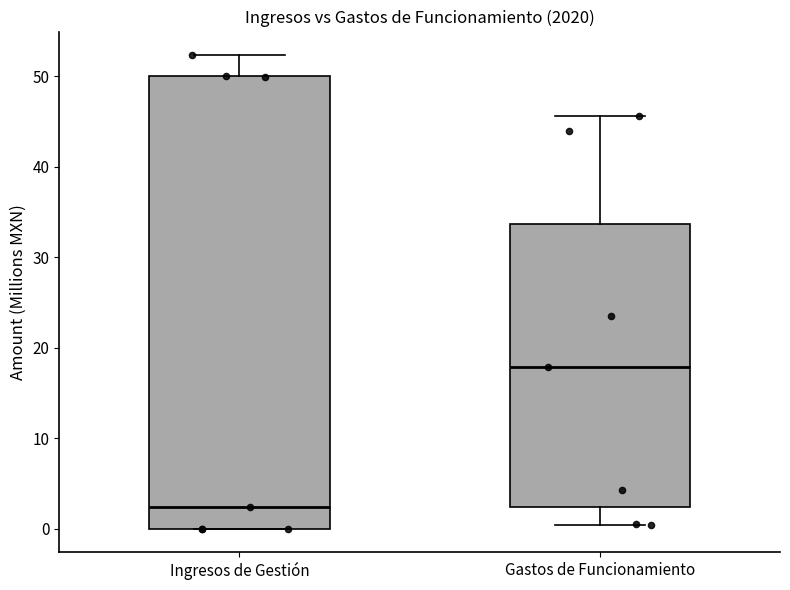

Reading left to right, transcribe this box plot: for each box, give where its median line is, the range the box spans, and where its two whiskers end, as read against the y-axis. The values are not printed on the chart, so give them approximately, as read against the axis.

Ingresos de Gestión: median 2, box 0 to 50, whiskers 0 to 52
Gastos de Funcionamiento: median 18, box 2 to 34, whiskers 0 to 46